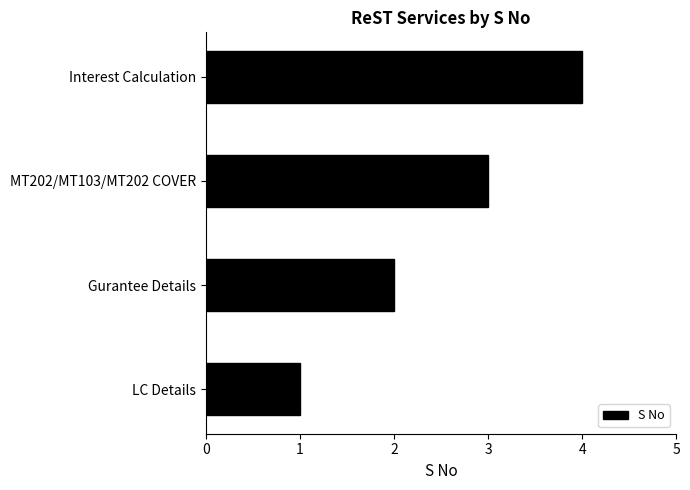

Which has a higher value, Interest Calculation or LC Details?

Interest Calculation